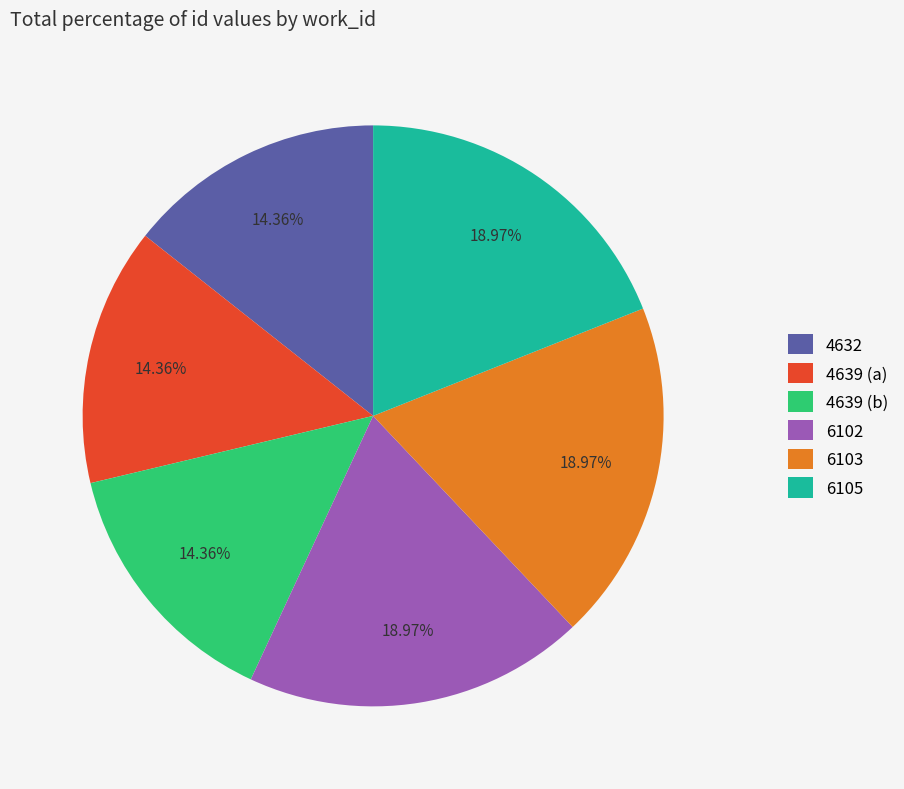

How many slices are in this pie chart?

6